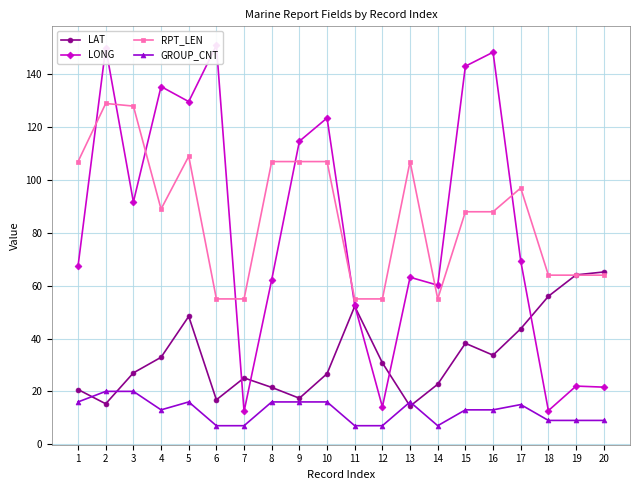

Between 4 and 19, which is larger?

19